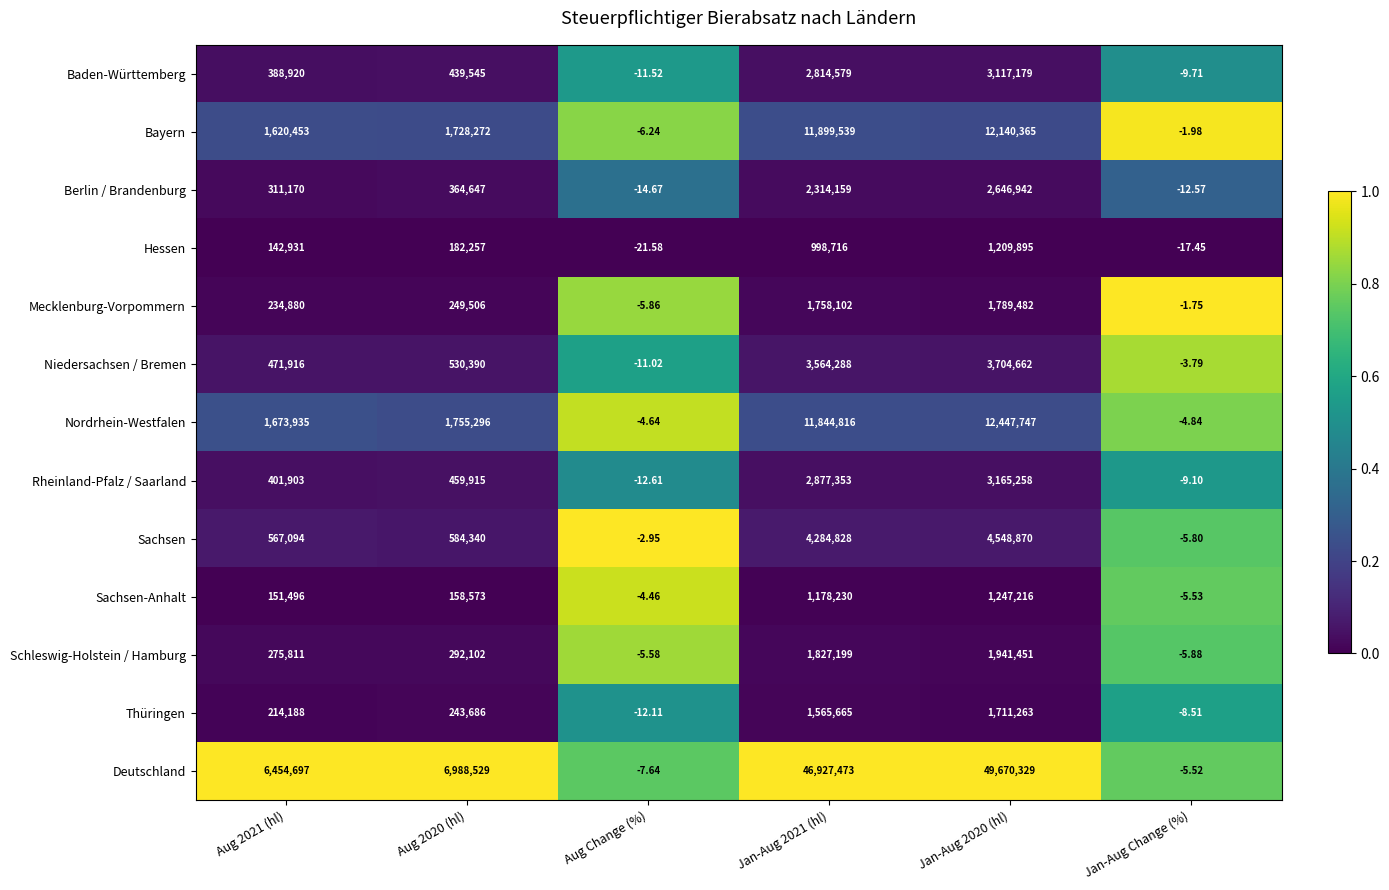

Which series has the largest range (max minus min)?

Deutschland